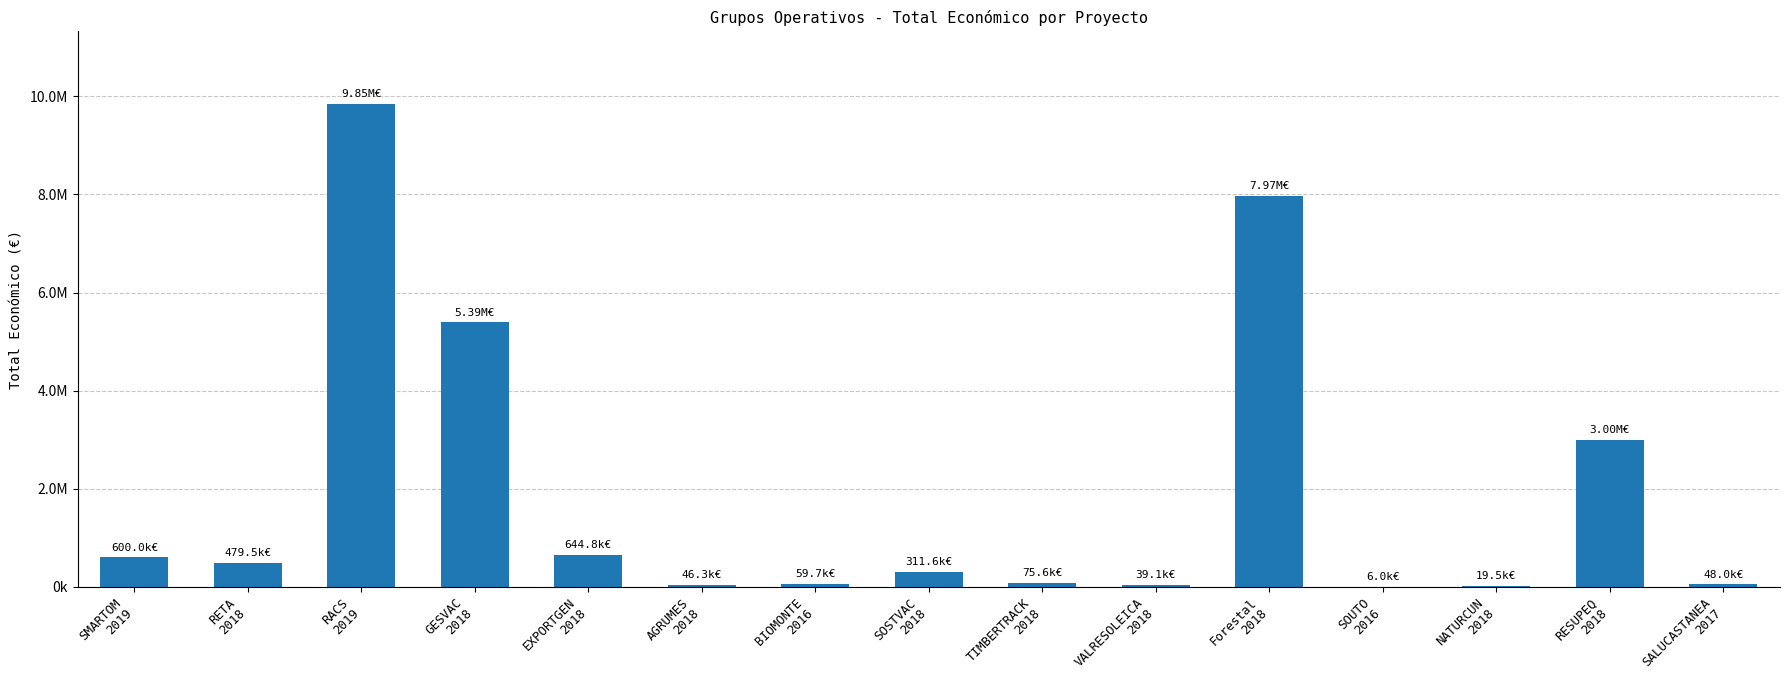

What is the change in value from AGRUMES
2018 to VALRESOLEICA
2018?

-7150